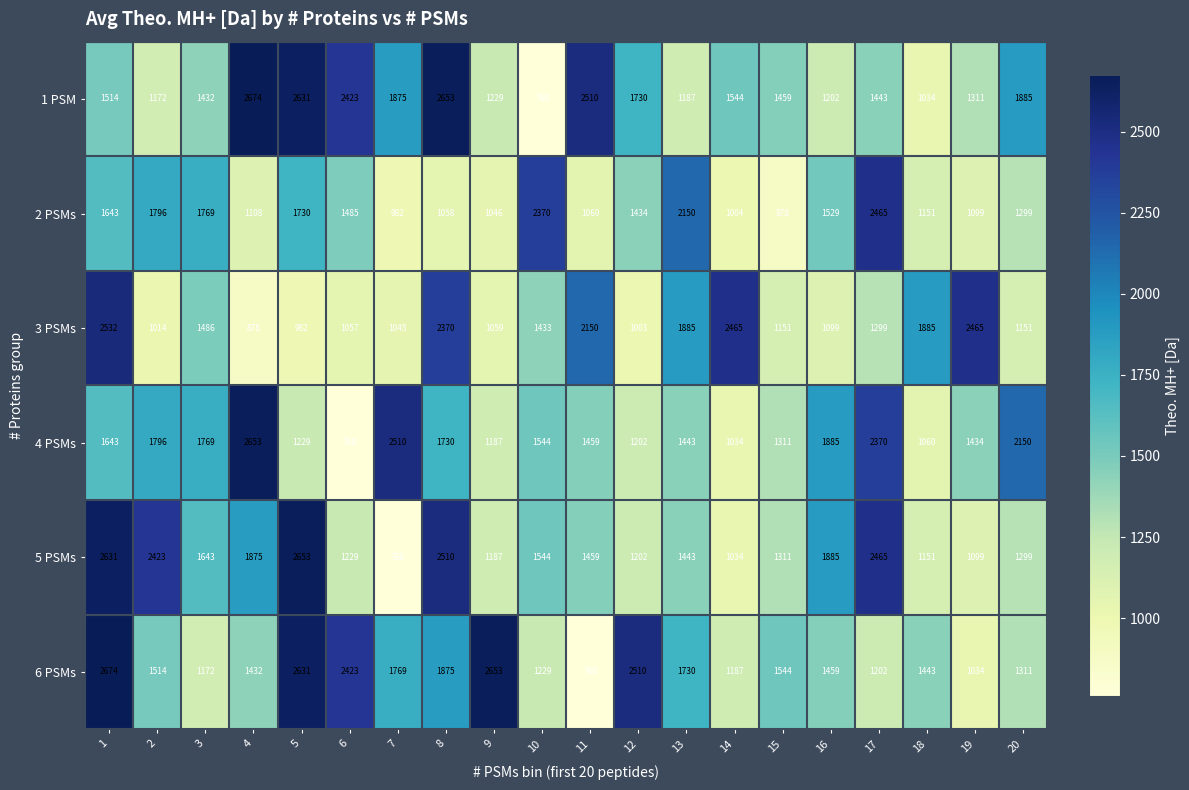

What is the difference between the maximum and minimum values in the 6 PSMs series?

1914